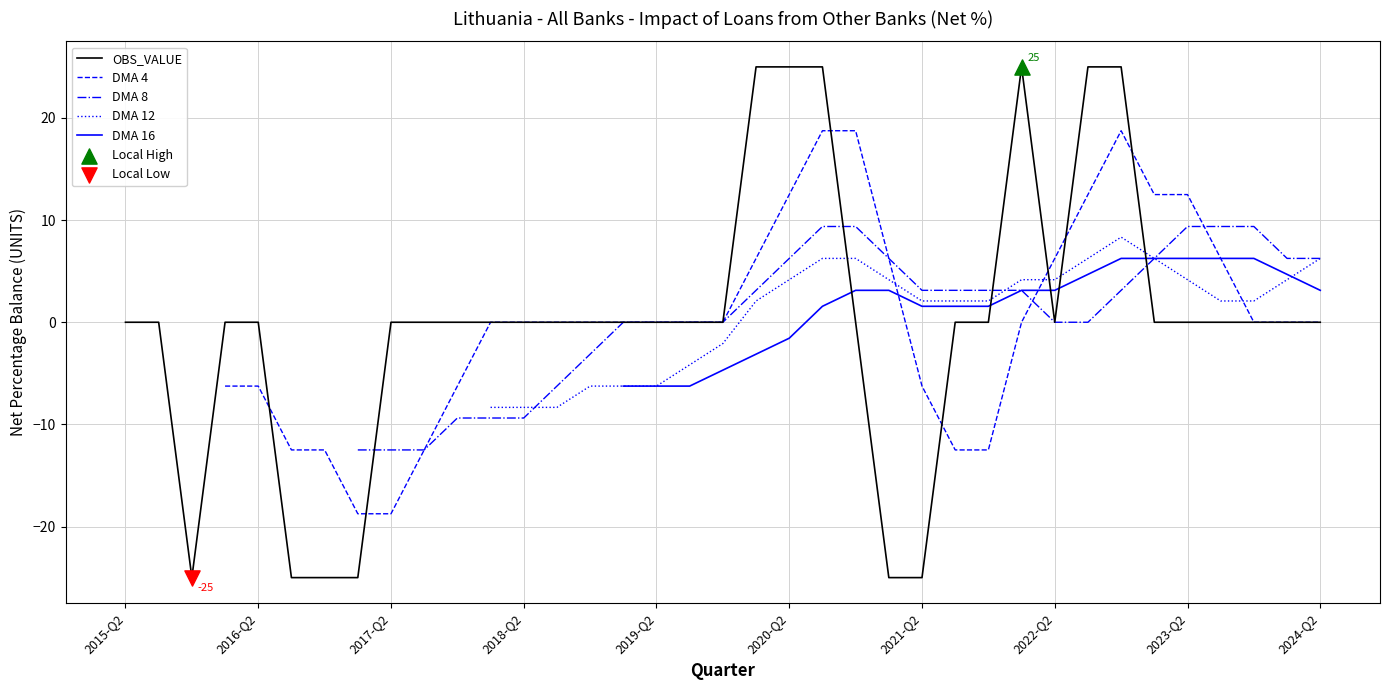

Between 2018-Q2 and 2017-Q4, which is larger?

2018-Q2